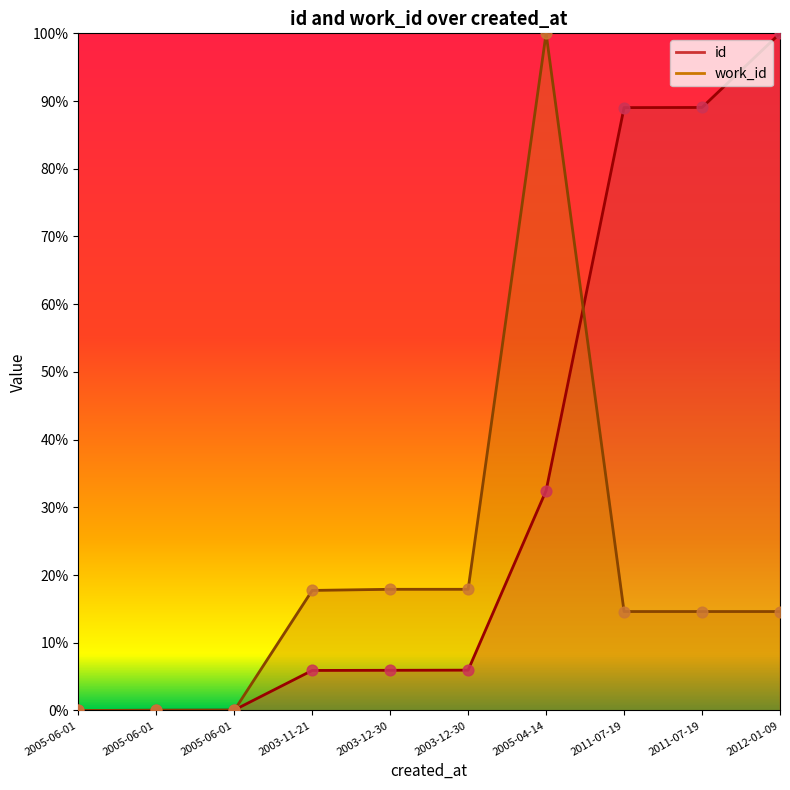

Which series contains the highest Y value?

id